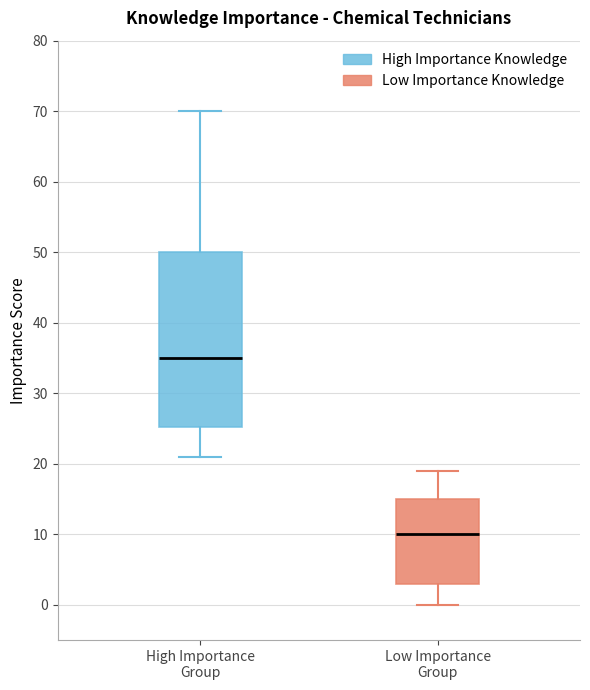

Reading left to right, read every box against the y-axis: the position of its median line, the range the box covers, and the ends of its whiskers. The values are not printed on the chart, so give them approximately, as read against the axis.

High Importance Group: median 35, box 25 to 50, whiskers 21 to 70
Low Importance Group: median 10, box 3 to 15, whiskers 0 to 19